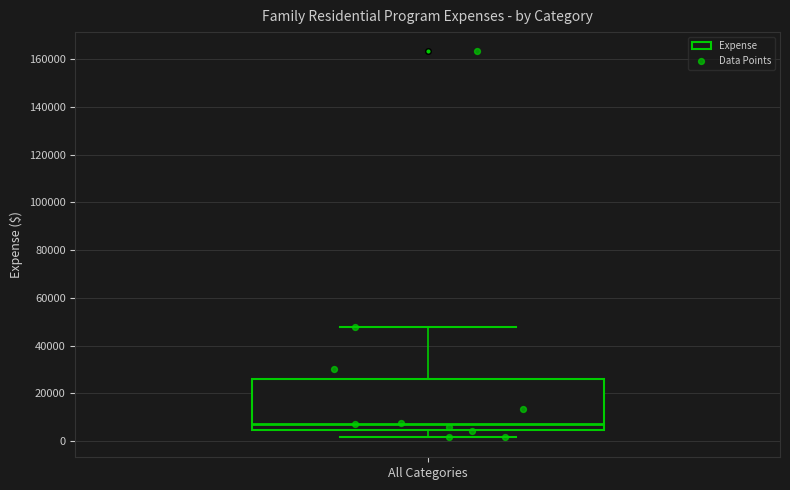

Read this box plot against the y-axis: the position of the median line, the range covered by the box, and the ends of both whiskers. The values are not printed on the chart, so give them approximately, as read against the axis.

median 8000, box 4000 to 26000, whiskers 2000 to 48000